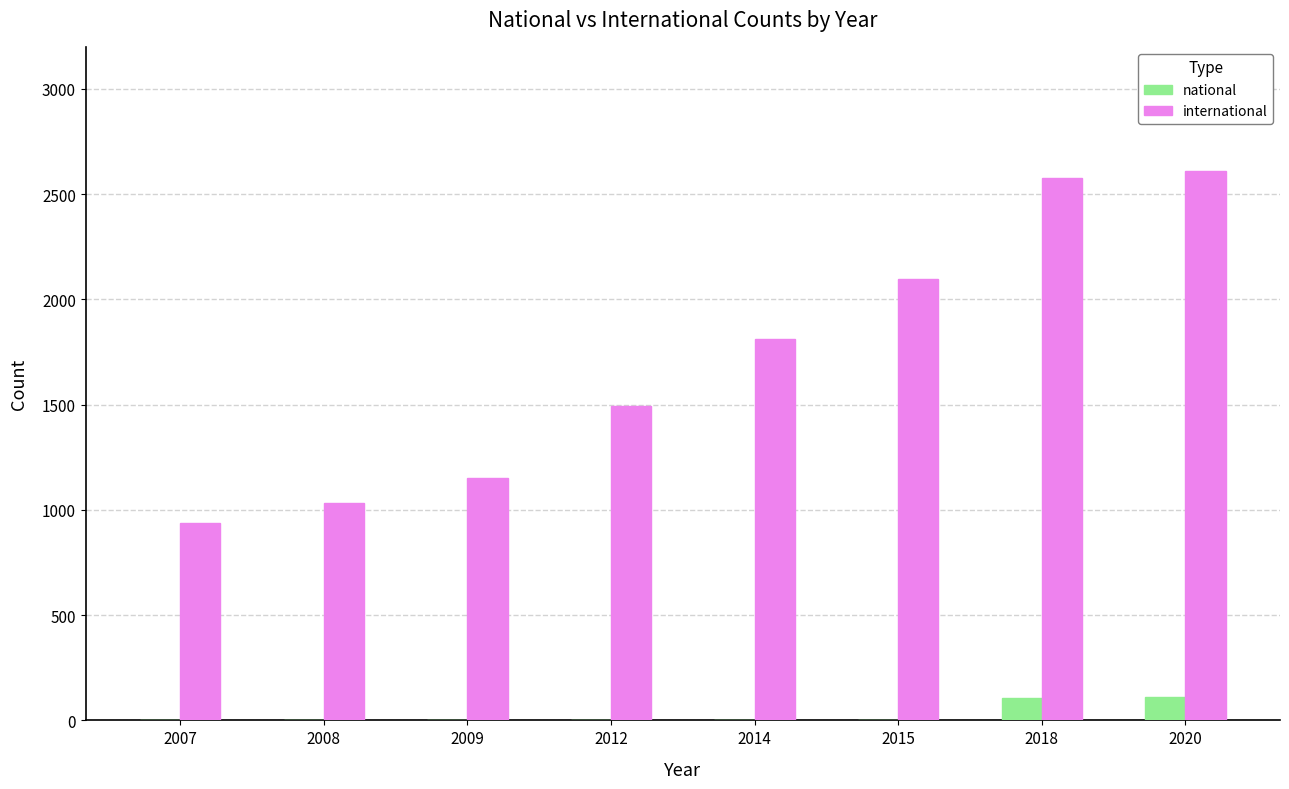

Are the bars grouped side by side (vs. stacked)?

Yes